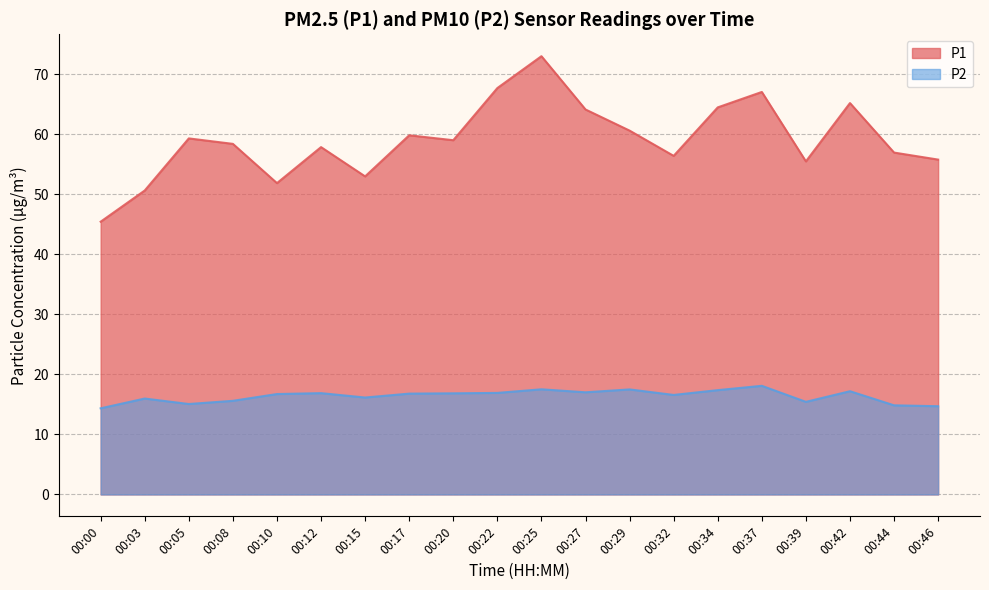

Reading left to right, what are all the values shown in this chart?

P1: 00:00=45.5	00:03=50.6	00:05=59.3	00:08=58.4	00:10=51.9	00:12=57.9	00:15=53.0	00:17=59.9	00:20=59.0	00:22=67.7	00:25=73.0	00:27=64.2	00:29=60.6	00:32=56.4	00:34=64.5	00:37=67.1	00:39=55.5	00:42=65.2	00:44=57.0	00:46=55.8
P2: 00:00=14.3	00:03=16.0	00:05=15.1	00:08=15.6	00:10=16.7	00:12=16.9	00:15=16.1	00:17=16.8	00:20=16.9	00:22=16.9	00:25=17.5	00:27=17.0	00:29=17.5	00:32=16.6	00:34=17.4	00:37=18.1	00:39=15.4	00:42=17.2	00:44=14.8	00:46=14.7